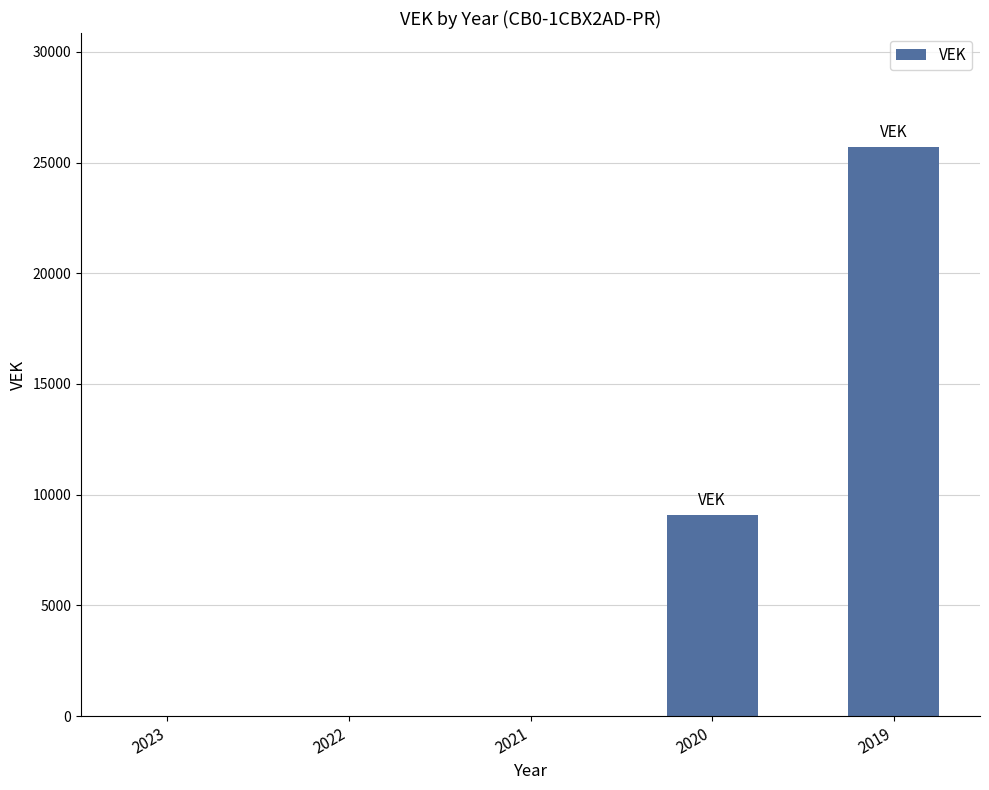

Reading left to right, what are all the values shown in this chart?

0	0	0	9100	25708